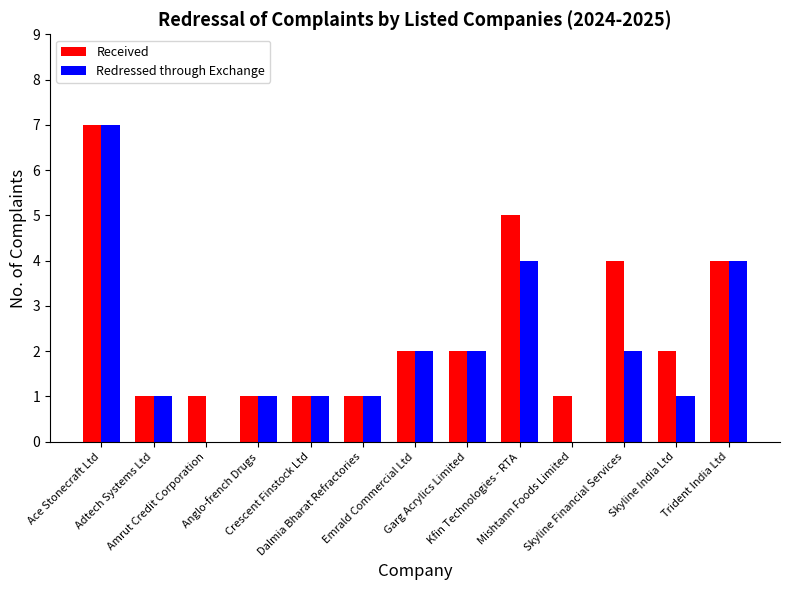

What is the greatest value displayed?

7